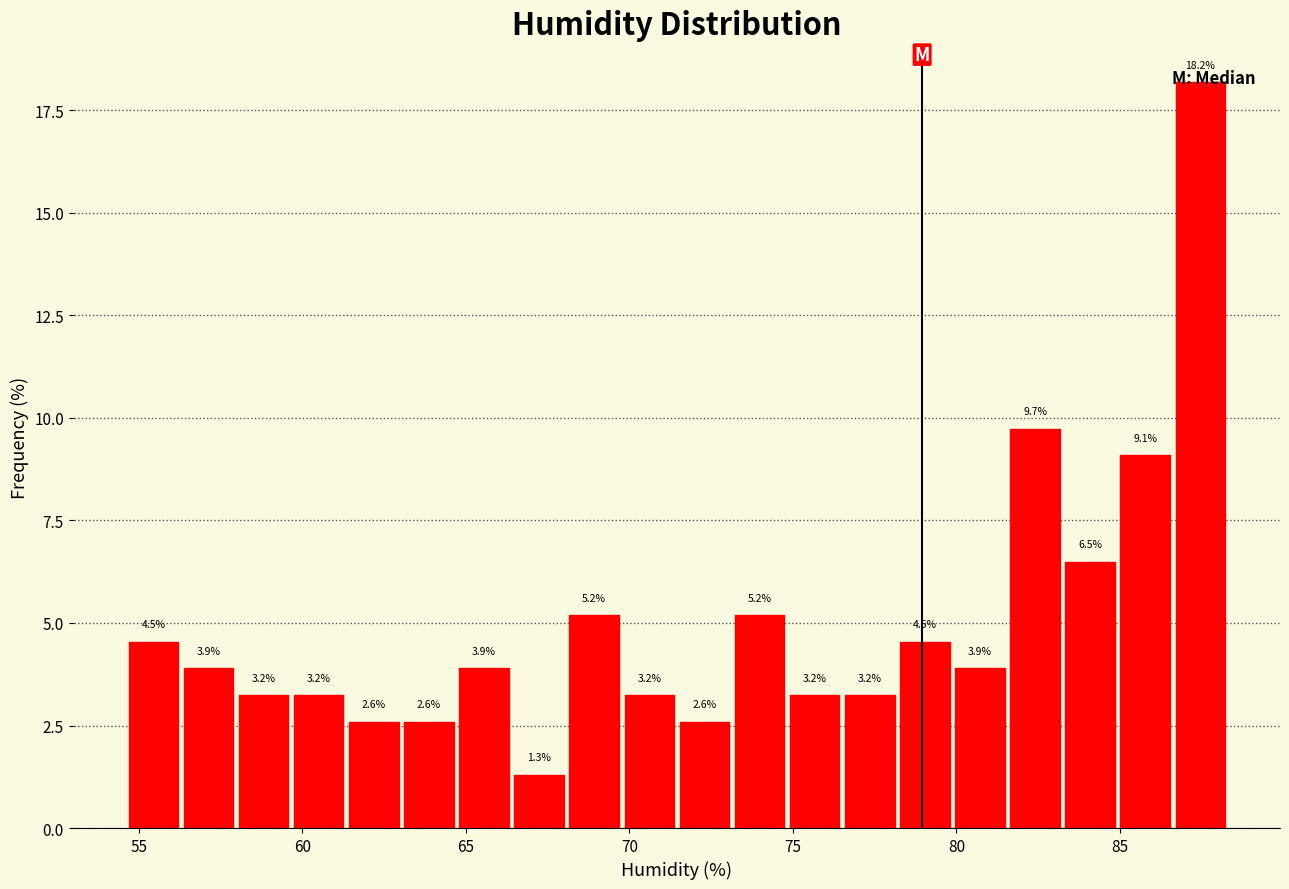

Read against the x-axis, roughly where is the centre of the tallest bar?

87.5